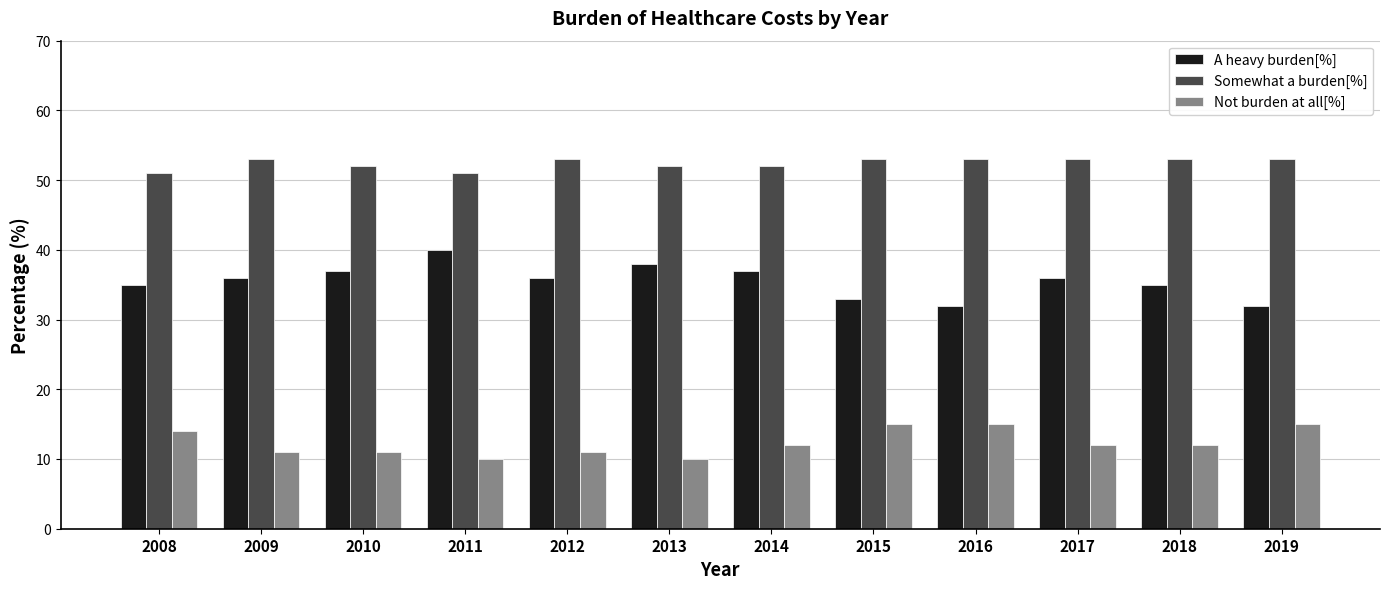

Reading right to left, extract all data points from this chart.

A heavy burden[%]: 32	35	36	32	33	37	38	36	40	37	36	35
Somewhat a burden[%]: 53	53	53	53	53	52	52	53	51	52	53	51
Not burden at all[%]: 15	12	12	15	15	12	10	11	10	11	11	14